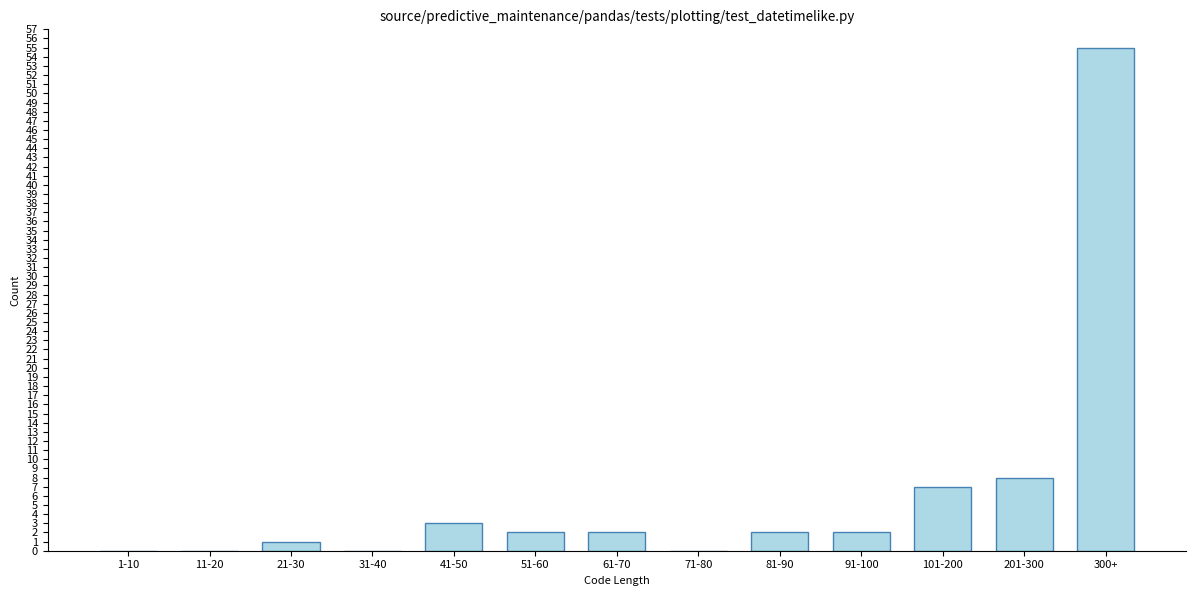

Reading left to right, list all the values displayed in this chart.

1-10=0	11-20=0	21-30=1	31-40=0	41-50=3	51-60=2	61-70=2	71-80=0	81-90=2	91-100=2	101-200=7	201-300=8	300+=55